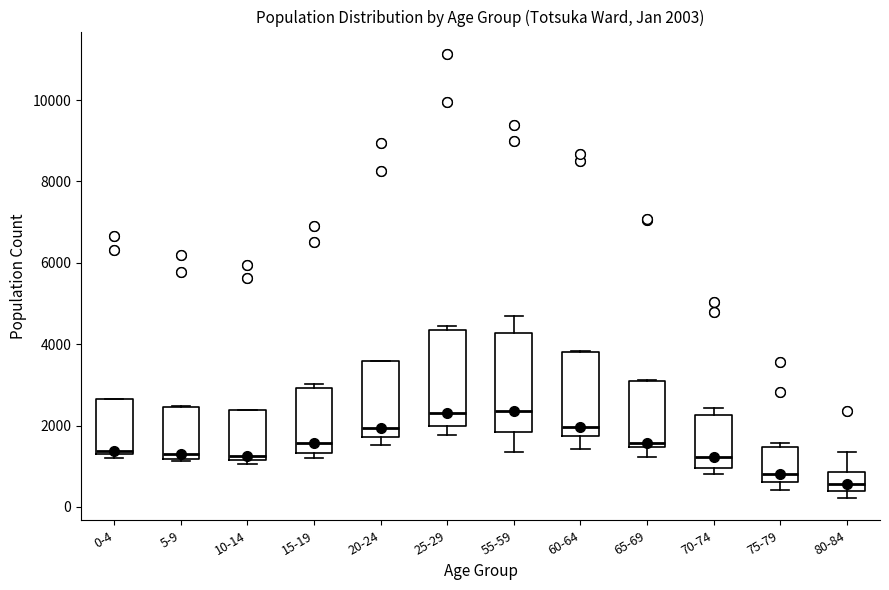

Which box's median line is the lowest?

80-84